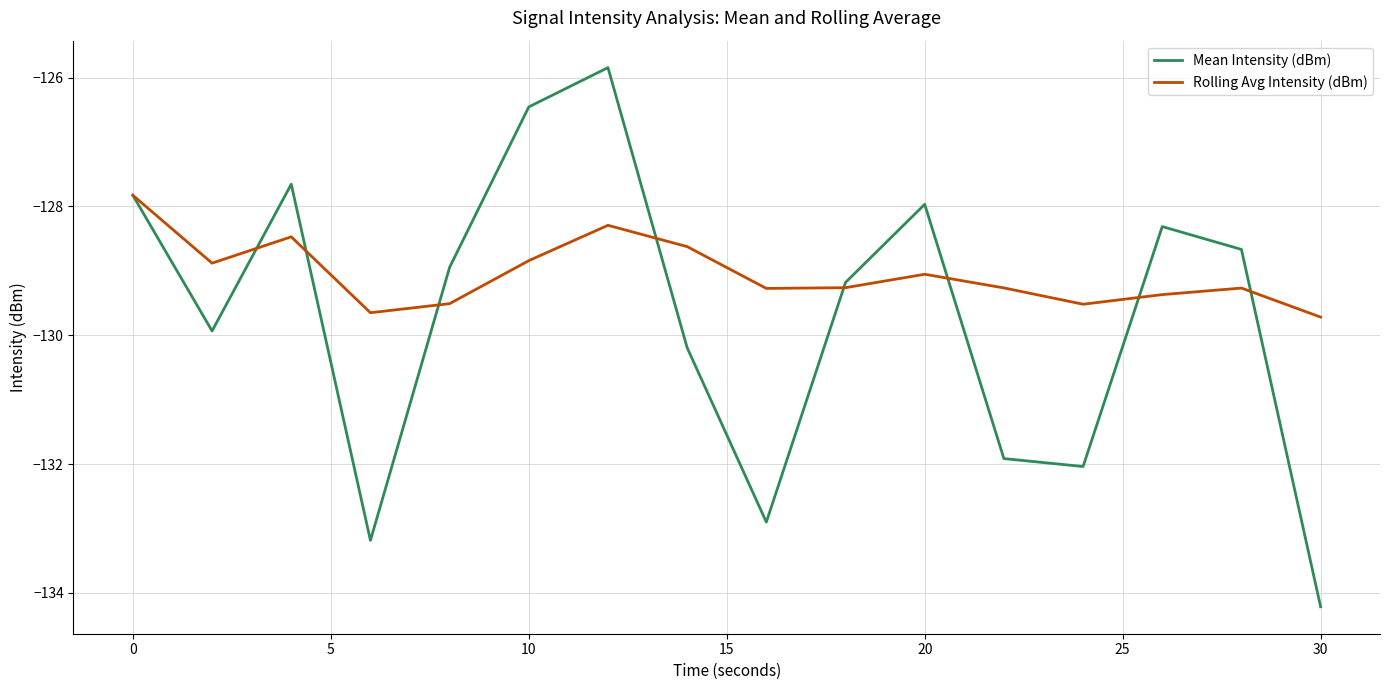

True or false: Rolling Avg Intensity (dBm) has more than 1 points higher than both neighbors.

True